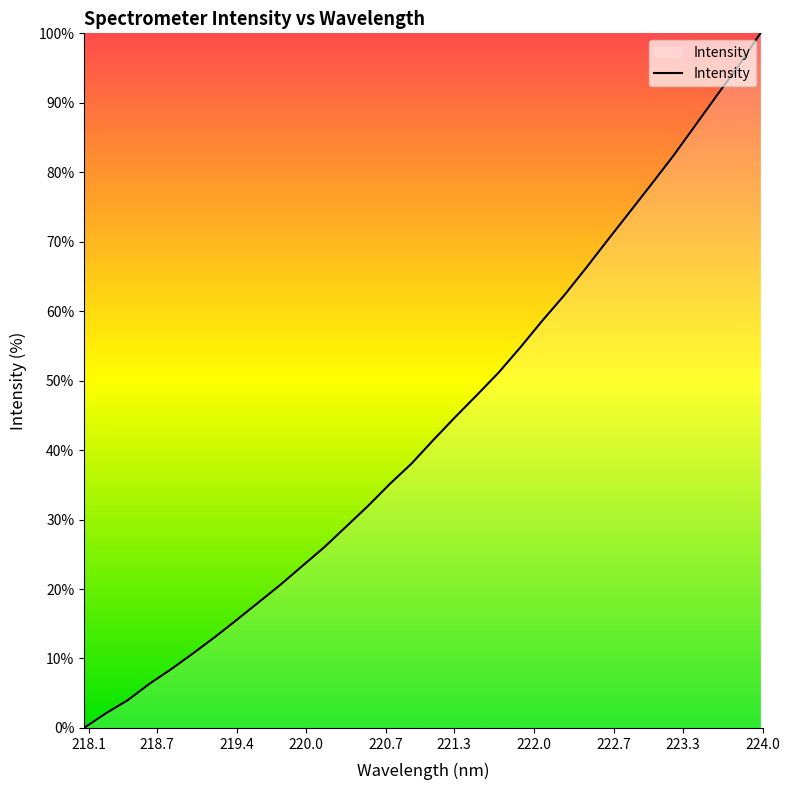

What is the difference between the maximum and minimum values?

100.0